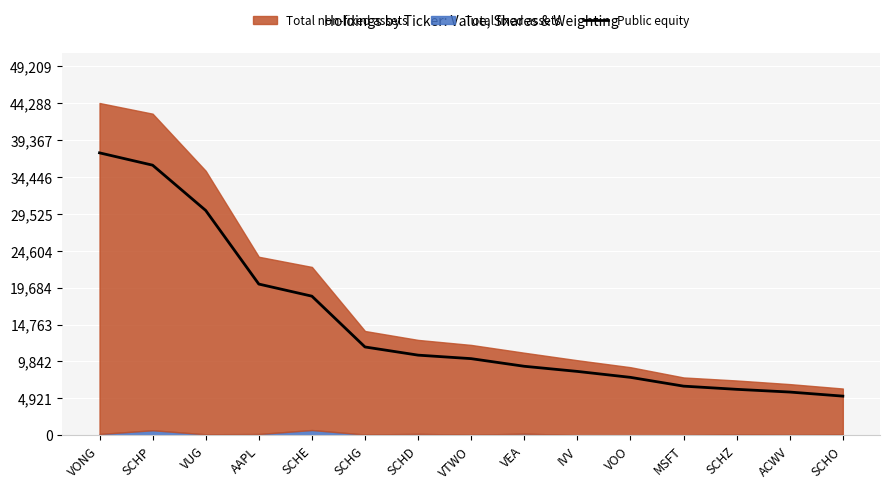

What position from the left is VUG?

3